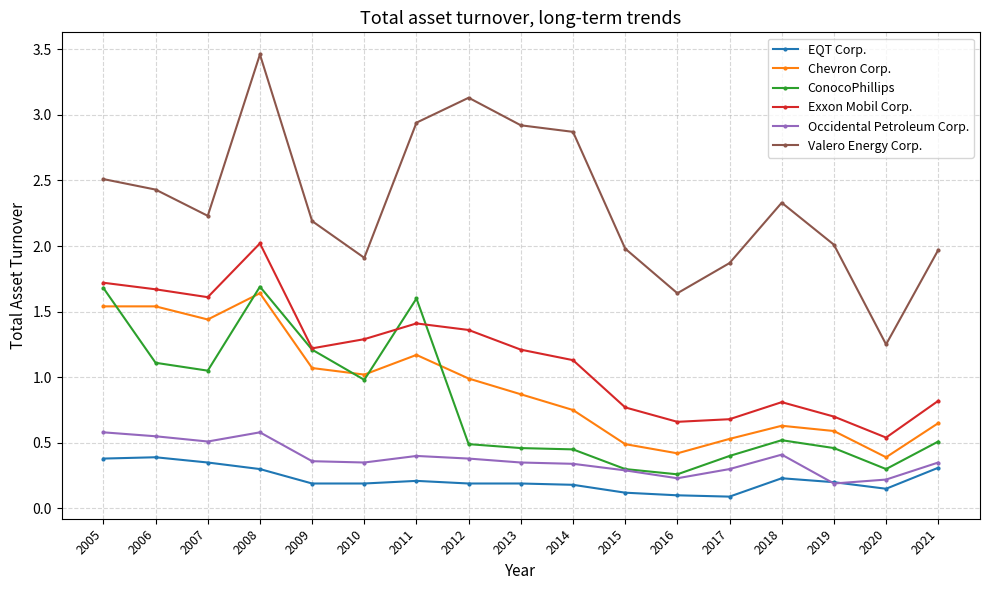

Which series has the widest spread of values?

Valero Energy Corp.